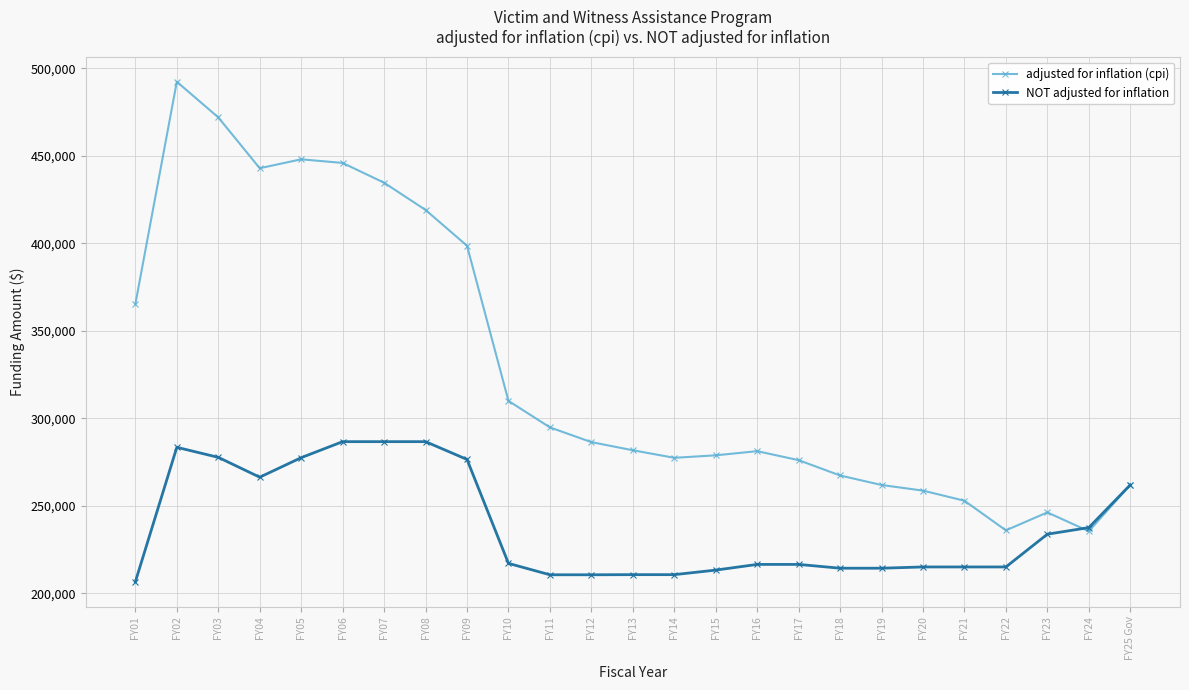

At which label is NOT adjusted for inflation closest to 246706?

FY24